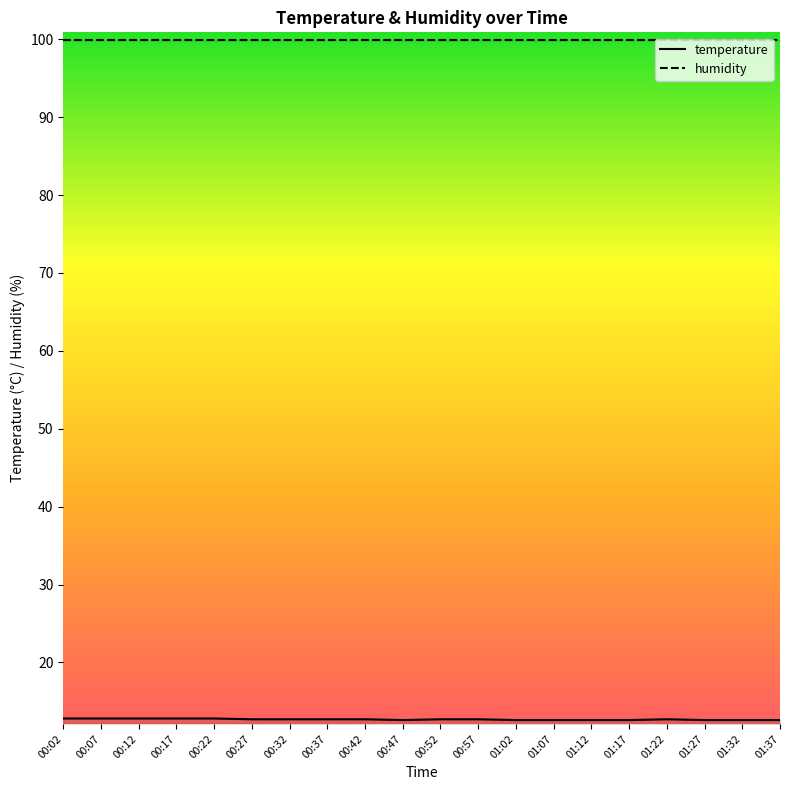

Which series changed the most between 00:57 and 01:22?

temperature